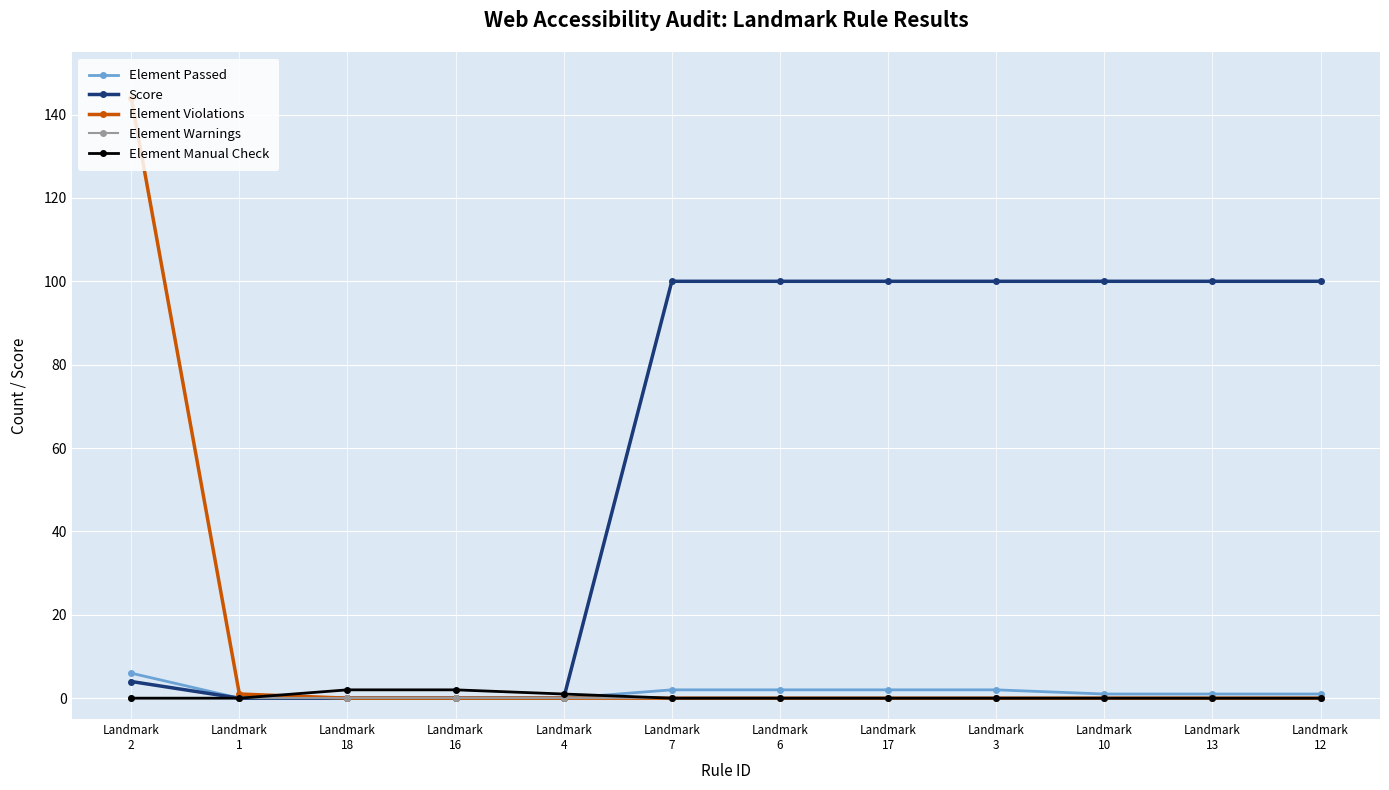

True or false: Score has a value of 100 at Landmark
10.

True